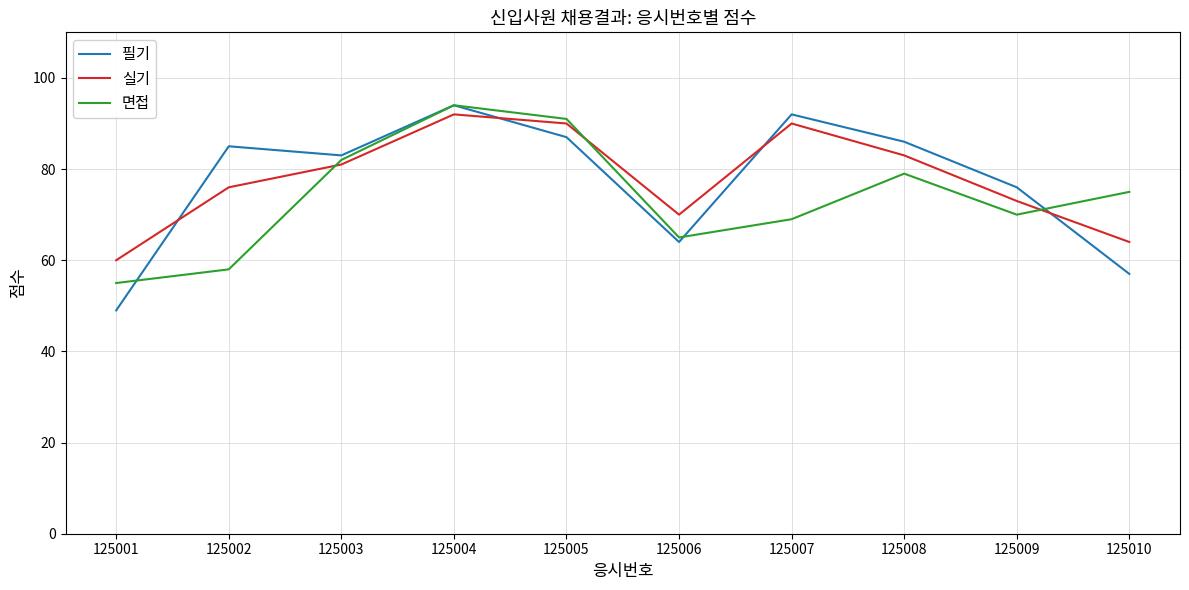

At 125007, list the series in order from smallest to largest.

면접, 실기, 필기